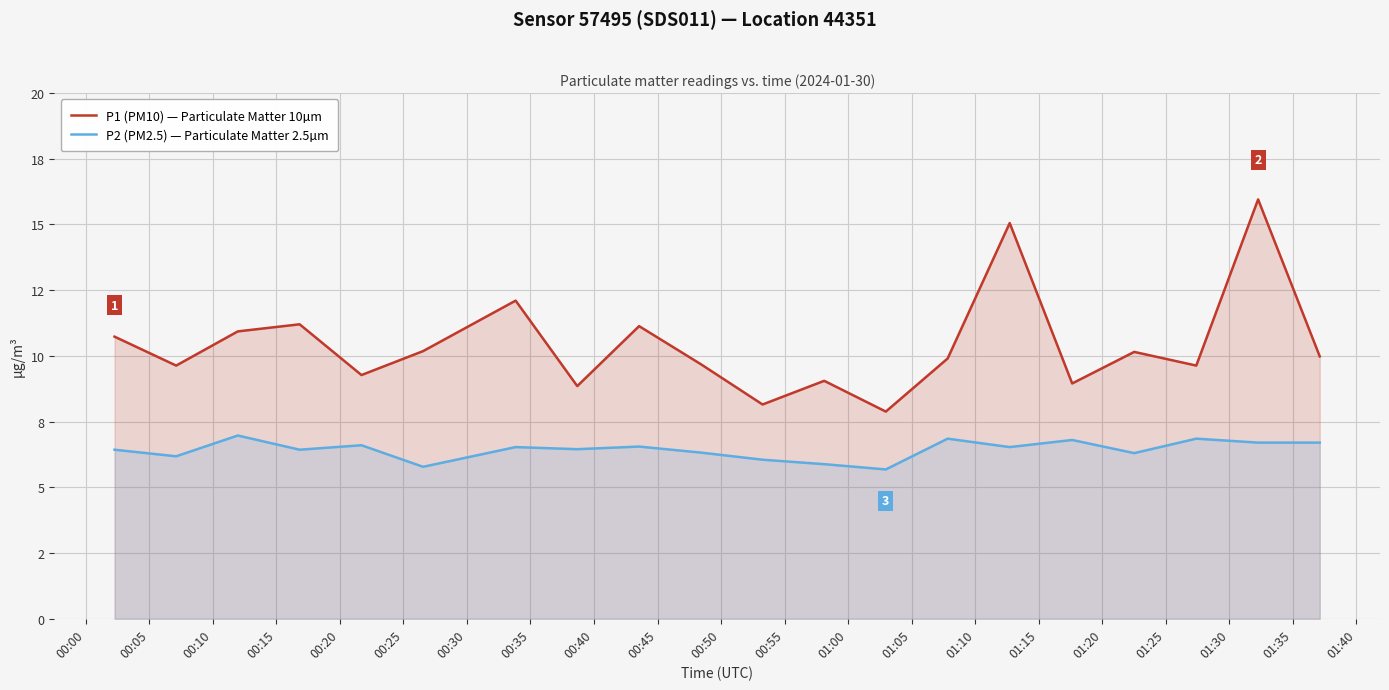

List the series in order of their overall mean, lowest first.

P2 (PM2.5) — Particulate Matter 2.5µm, P1 (PM10) — Particulate Matter 10µm